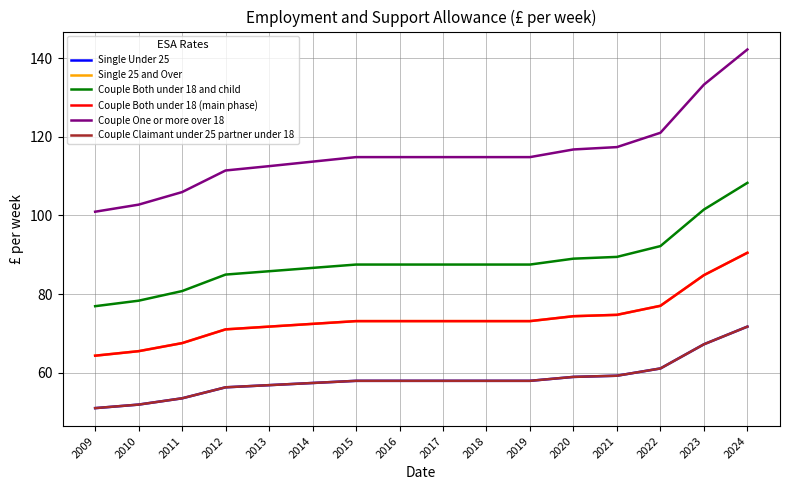

Is this an area chart (filled region under the line)?

No